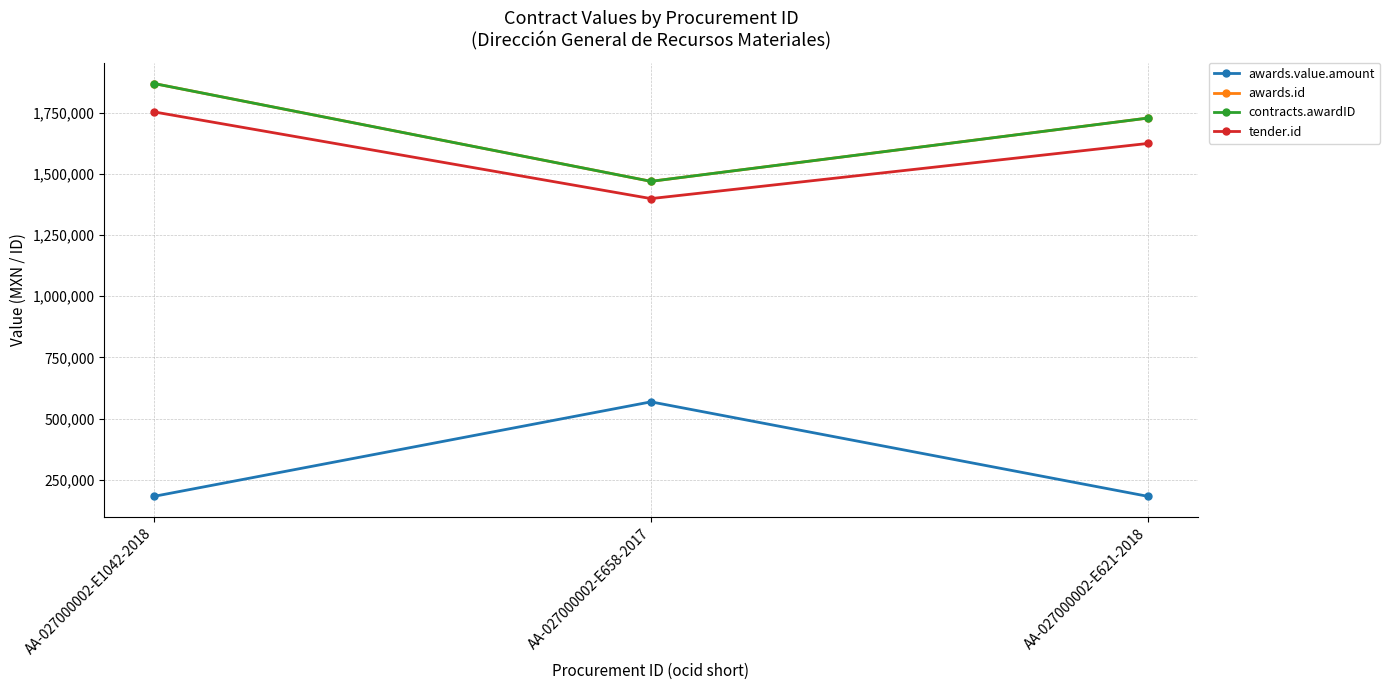

What is the approximate value of awards.id at AA-027000002-E658-2017?

1469183.0